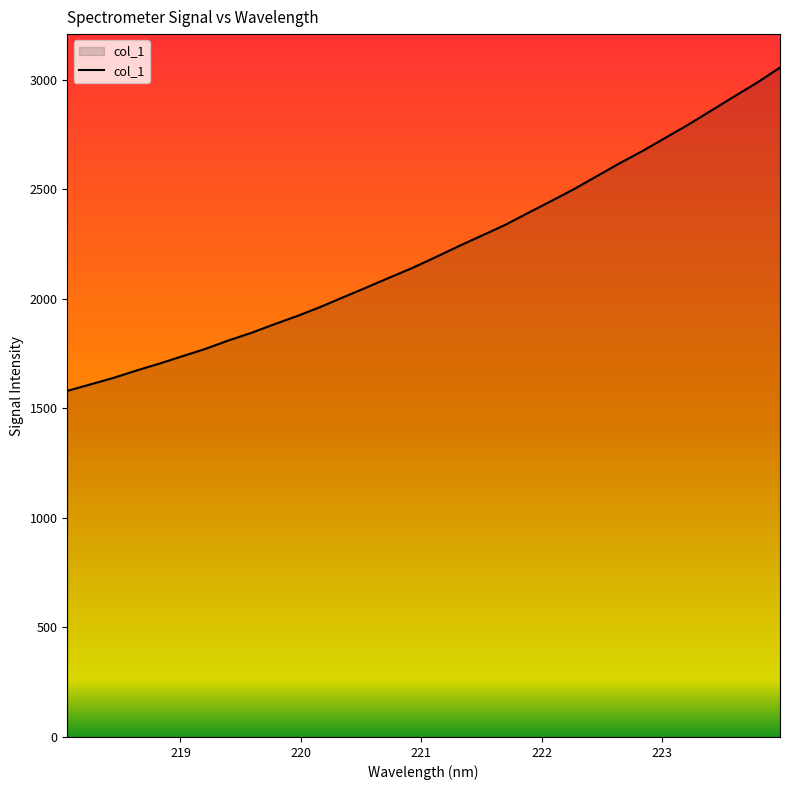

What is the difference between the maximum and minimum values?

1475.7